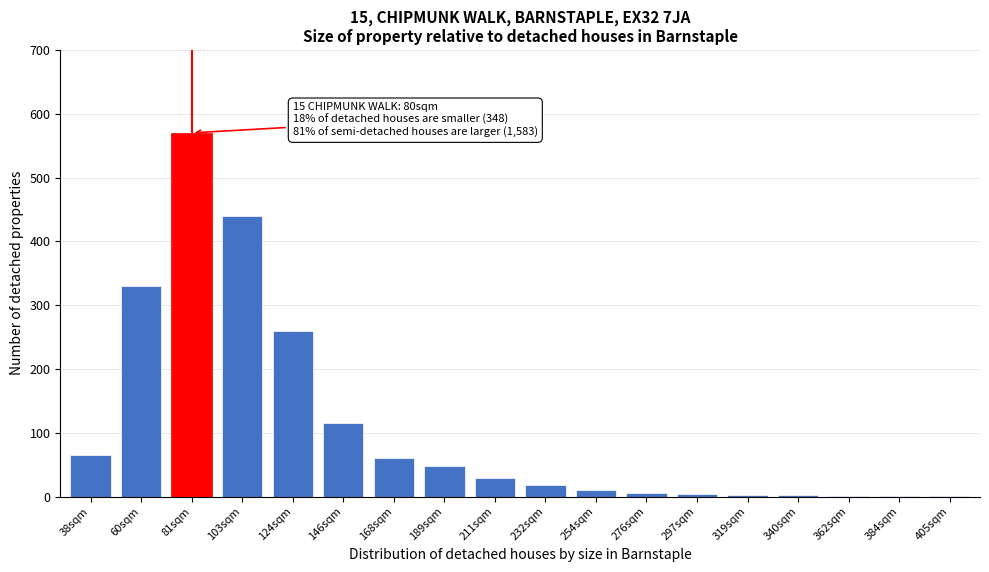

At which category does the chart reach its peak across all series?

81sqm